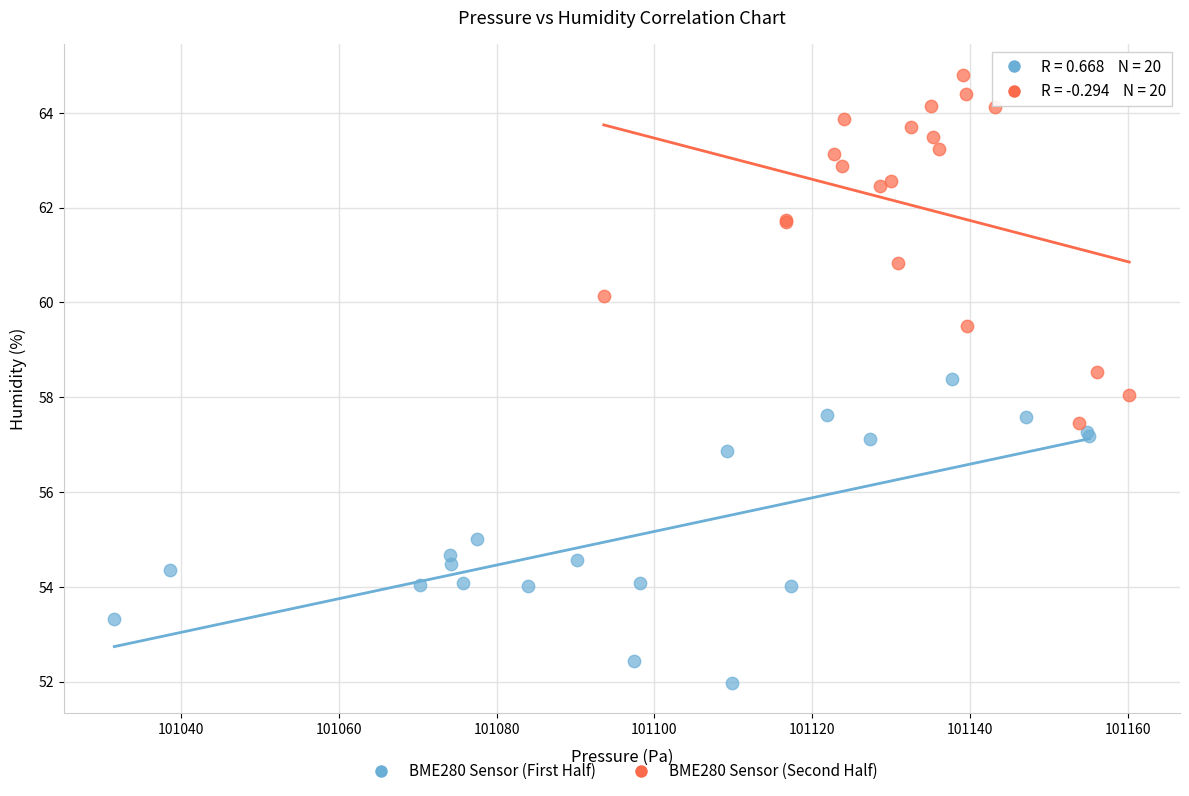

Which series reaches the minimum Y coordinate?

BME280 Sensor (First Half)